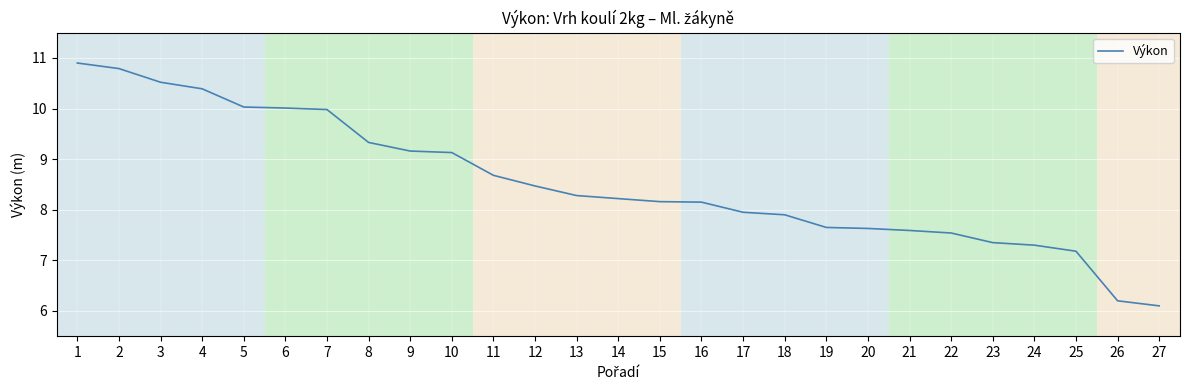

True or false: the data shows 7.6 at 20.

True